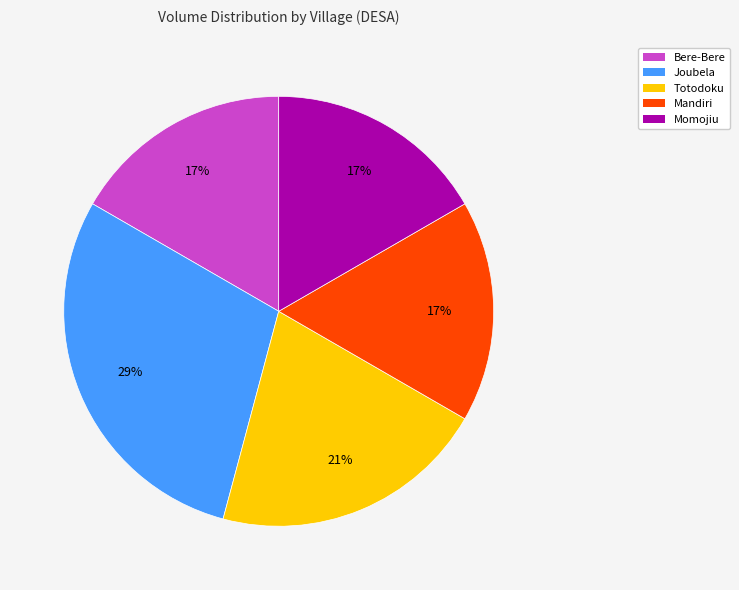

Is it true that Joubela is 14% of the pie?

False